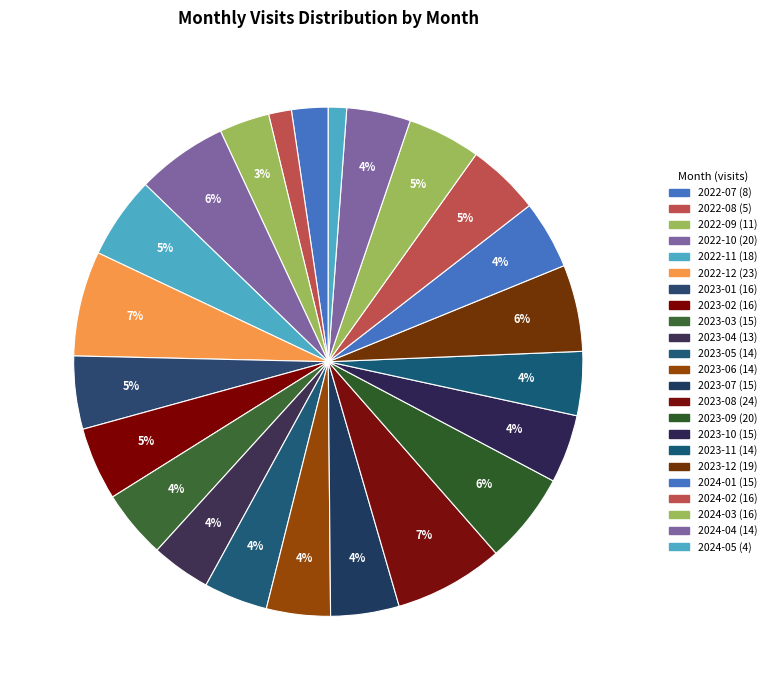

Count the number of slices in the pie.

23